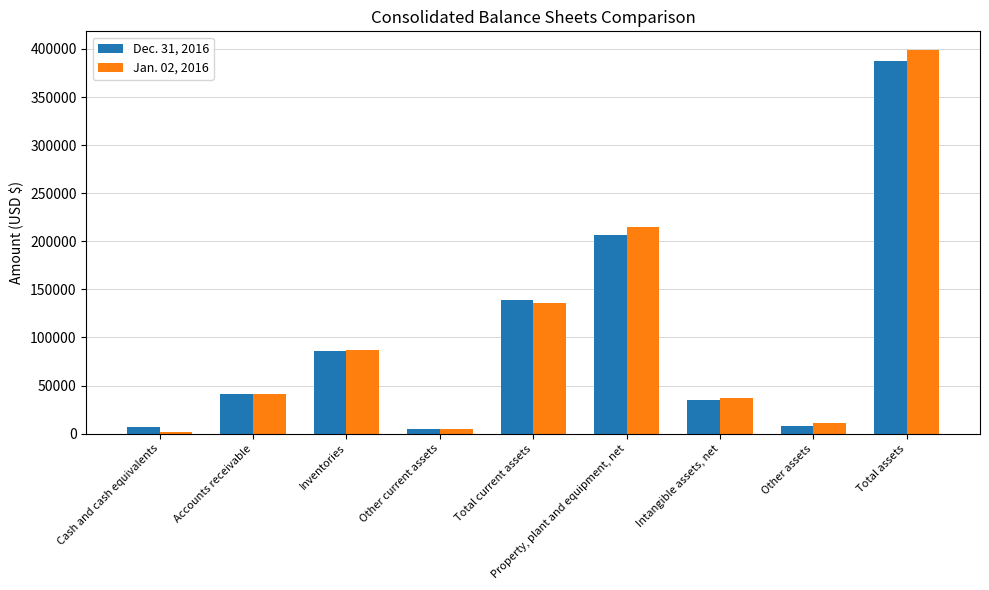

What position from the right is Other current assets?

6